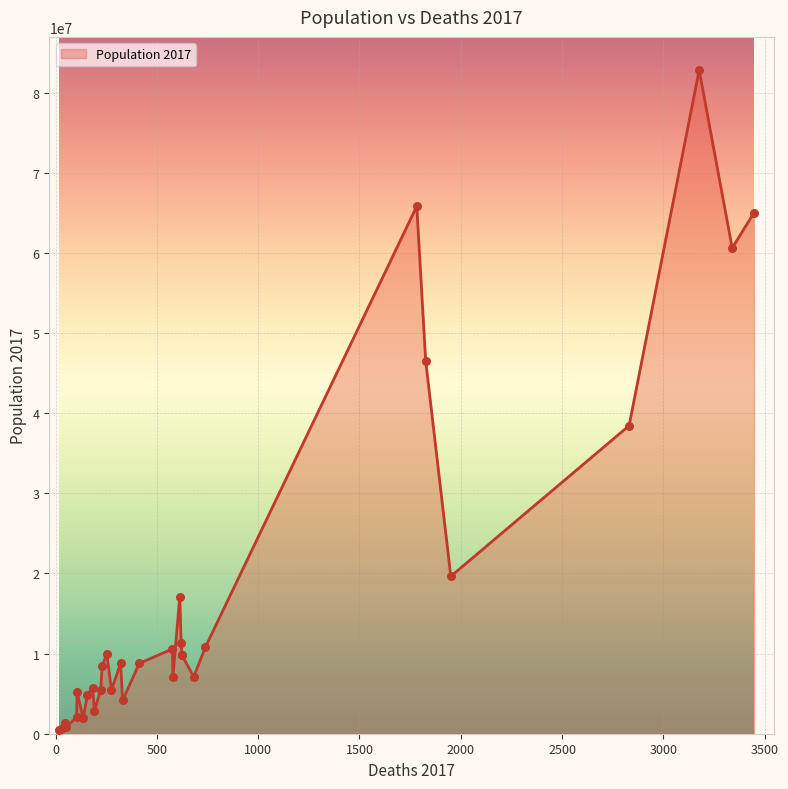

Approximately how many times larger is the value at 577 compared to 192?

3.7